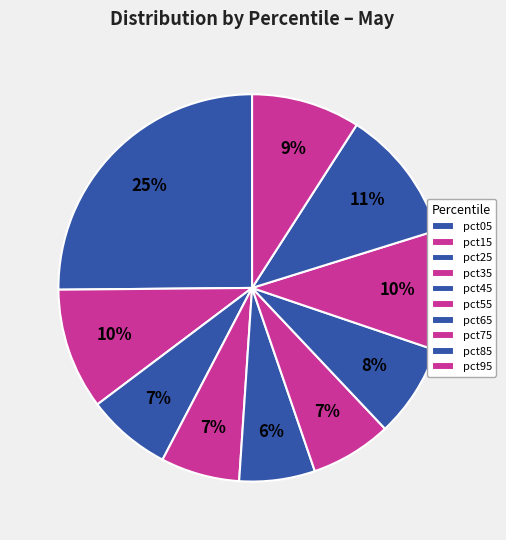

How many segments does this pie chart have?

10